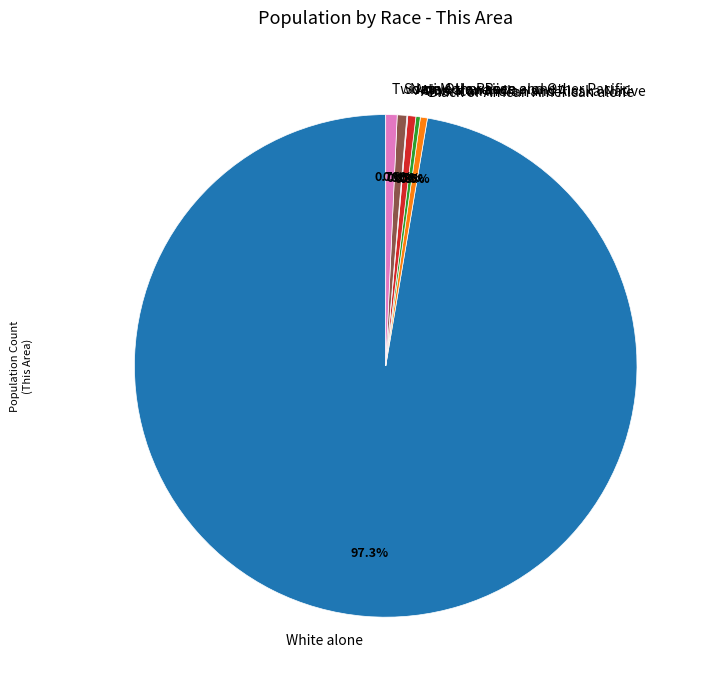

Approximately how many times larger is the value at Black or African American alone compared to Asian alone?

0.9